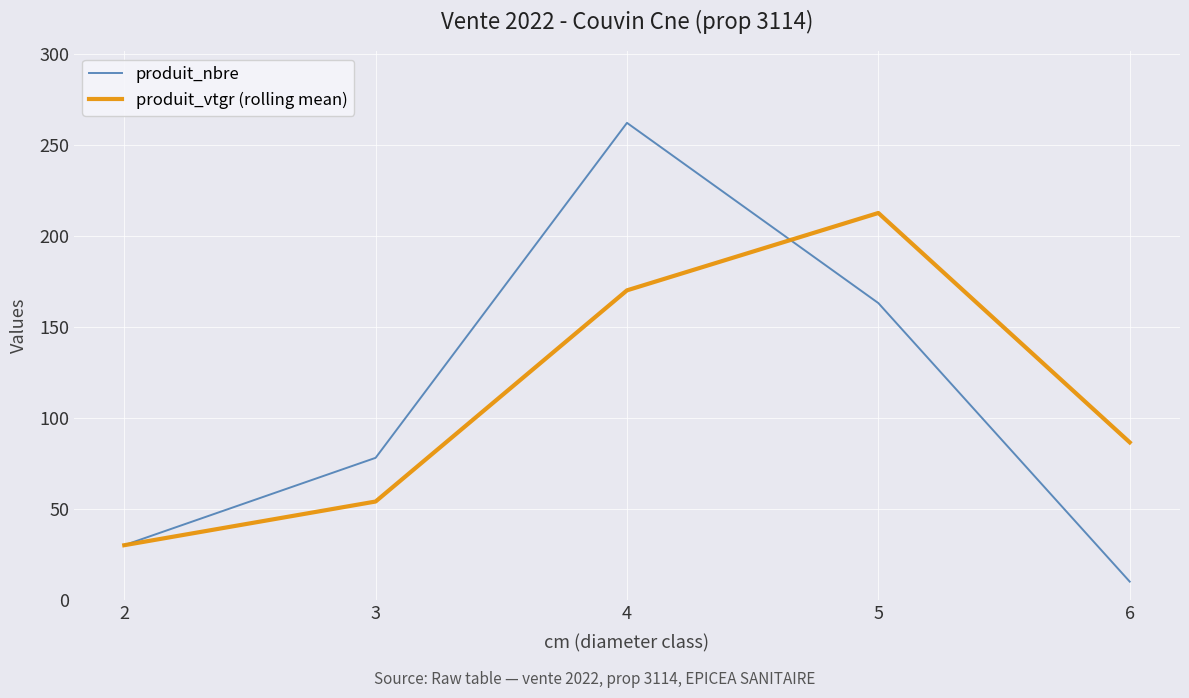

Which series ends up on top after the final intersection of produit_vtgr (rolling mean) and produit_nbre?

produit_vtgr (rolling mean)